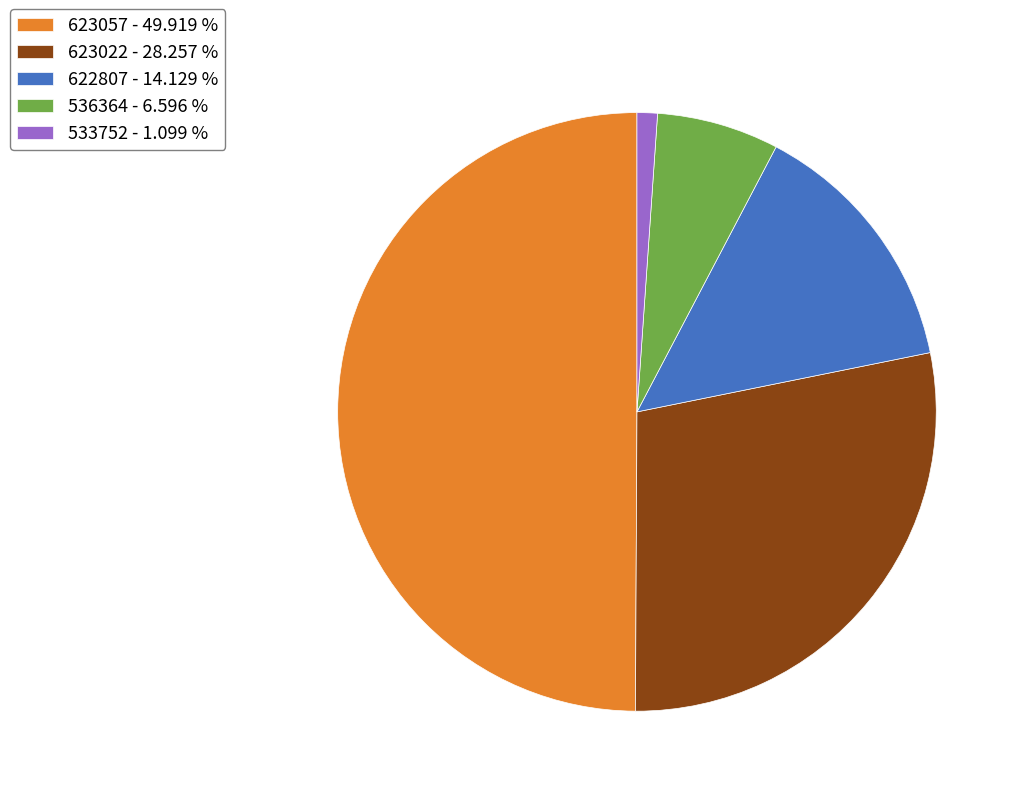

Do 533752 - 1.099 % and 536364 - 6.596 % together represent more than half of the pie?

No